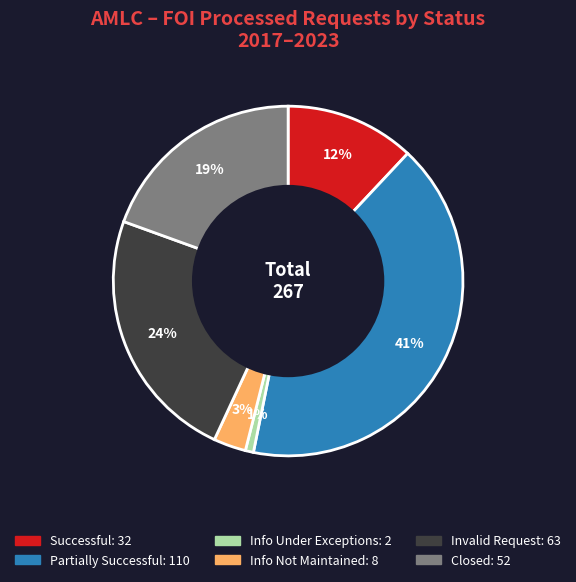

Is there a majority slice in this chart?

No